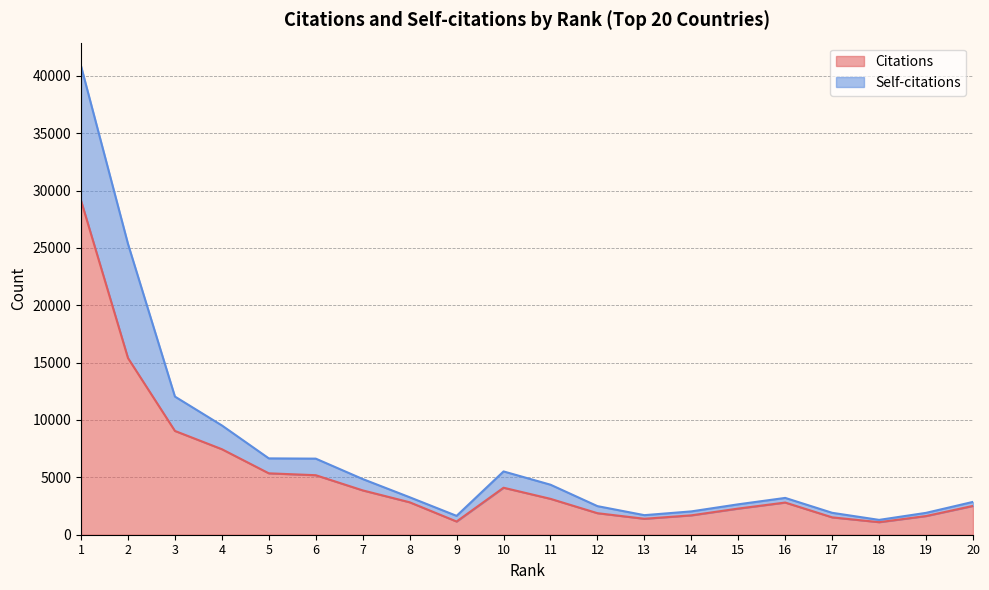

At which label does Self-citations reach its minimum?

18